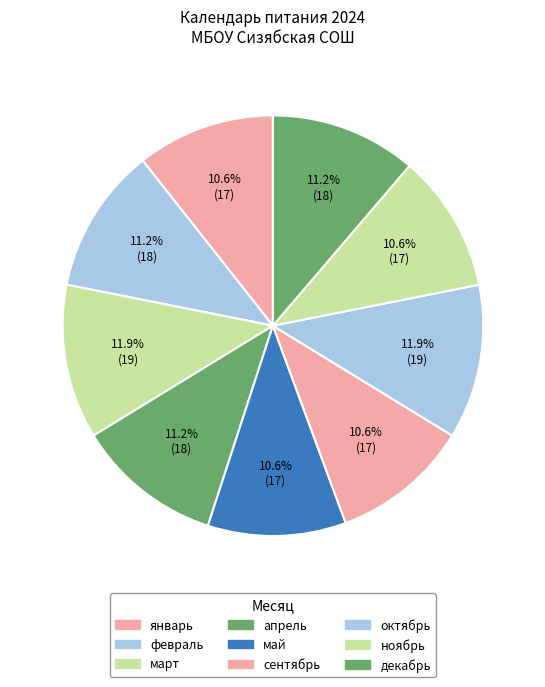

What percentage is NOT represented by сентябрь?

89.4%